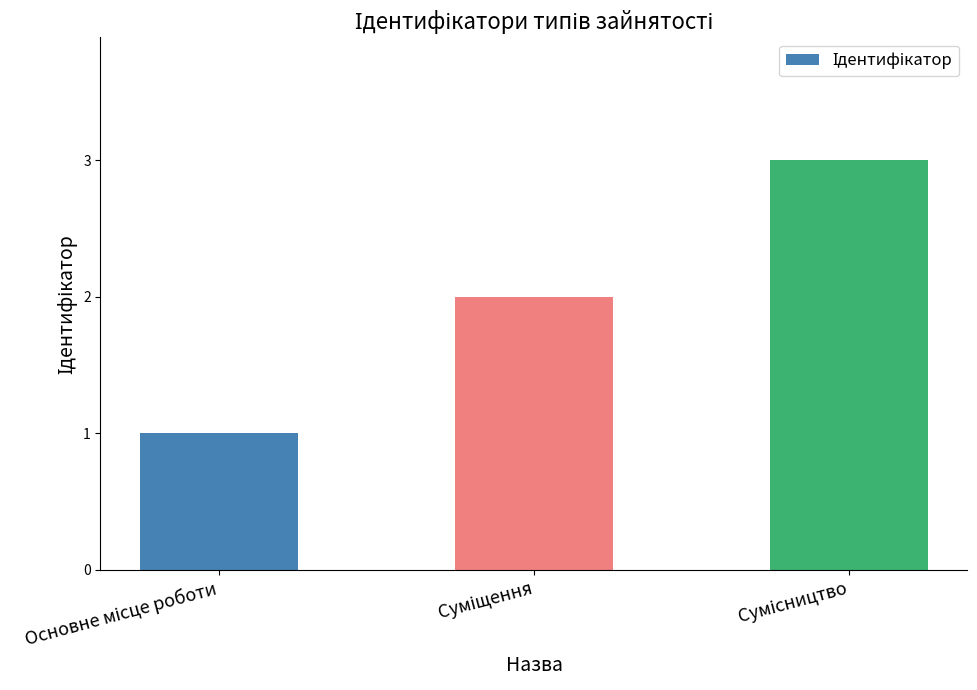

What is the maximum value shown in the chart?

3